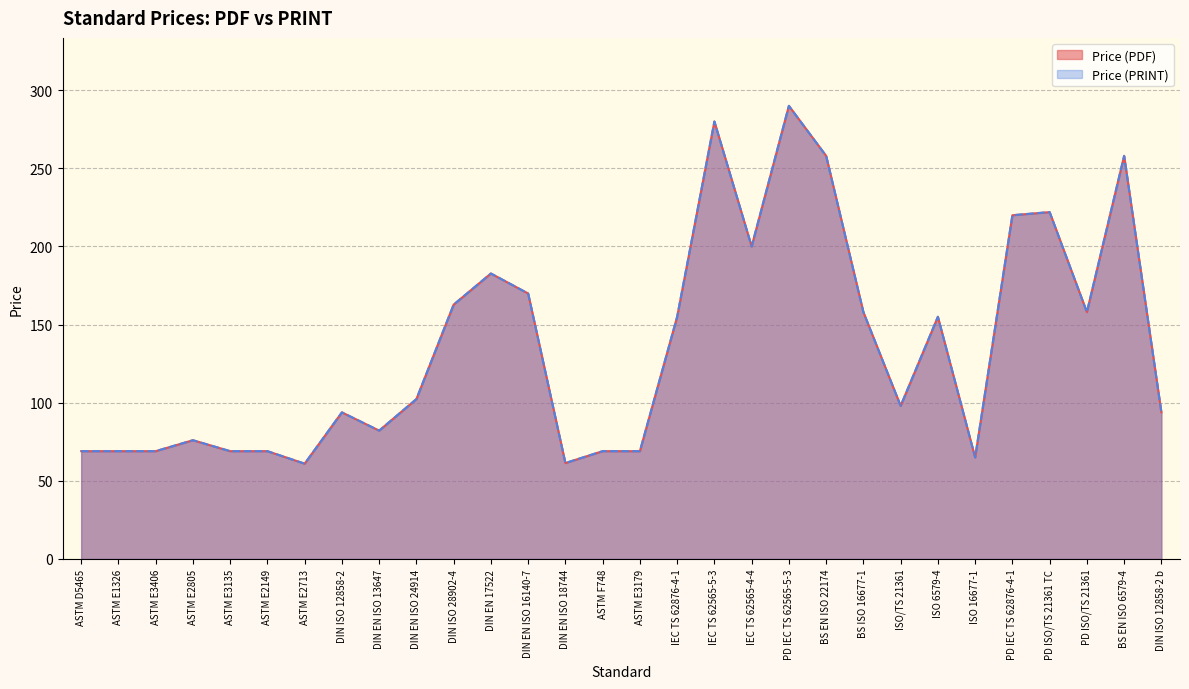

What is the label of the 5th point from the right?

PD IEC TS 62876-4-1